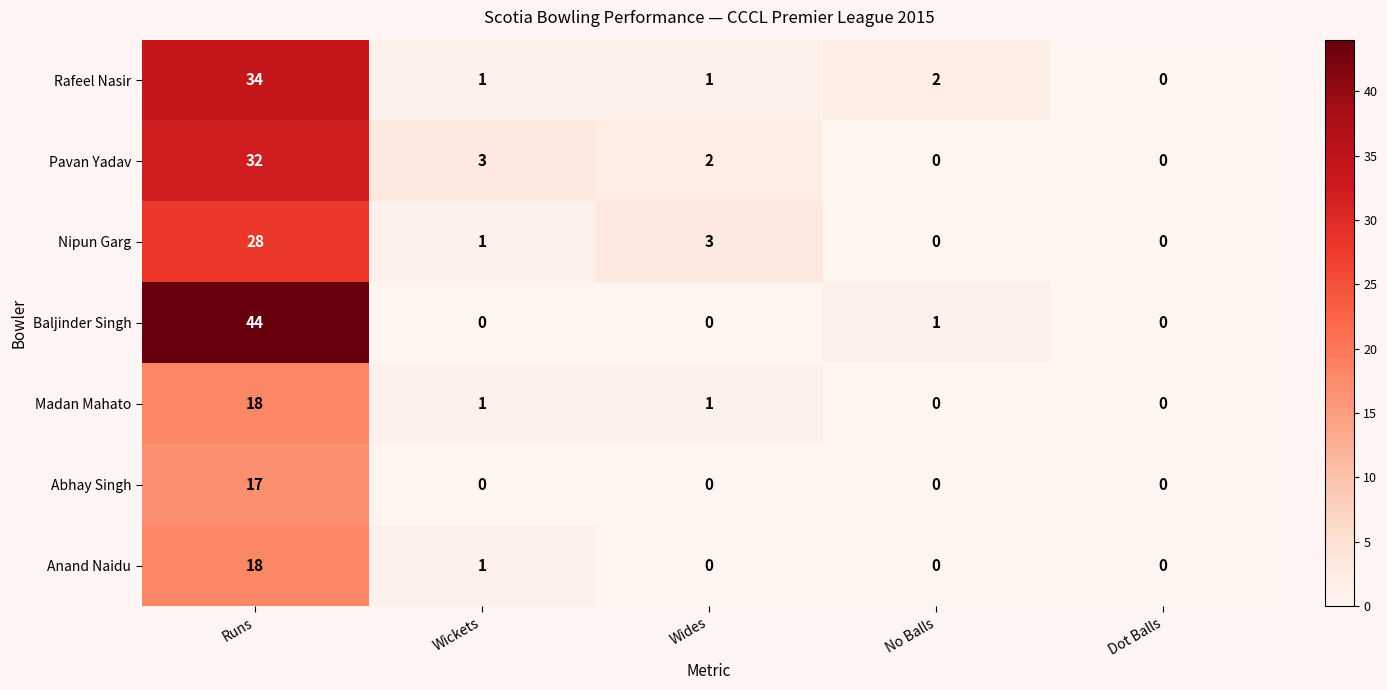

Which series has the widest spread of values?

Baljinder Singh